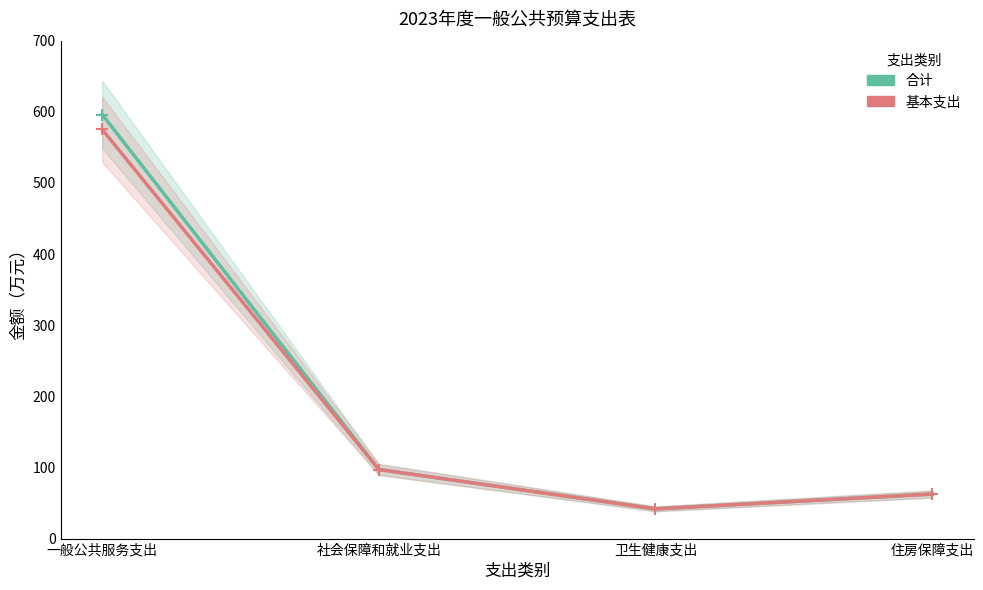

Reading left to right, extract all data points from this chart.

合计: 596.2	97.1	41.8	62.6
基本支出: 575.2	97.1	41.8	62.6